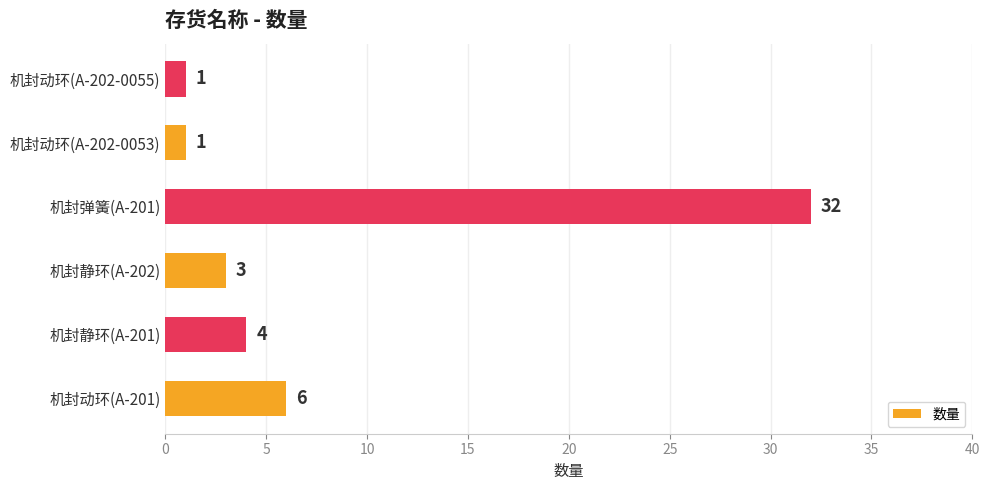

Is it true that the value at 机封动环(A-201) is 10?

False